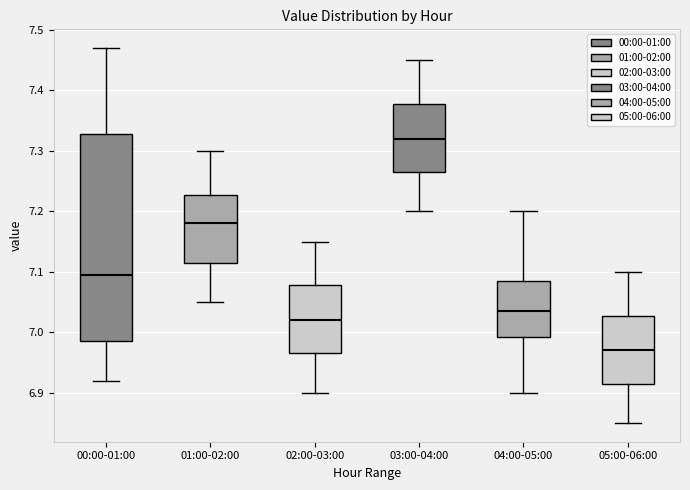

Reading left to right, transcribe this box plot: for each box, give where its median line is, the range the box spans, and where its two whiskers end, as read against the y-axis. The values are not printed on the chart, so give them approximately, as read against the axis.

00:00-01:00: median 7.10, box 6.99 to 7.33, whiskers 6.92 to 7.47
01:00-02:00: median 7.18, box 7.12 to 7.23, whiskers 7.05 to 7.30
02:00-03:00: median 7.02, box 6.97 to 7.08, whiskers 6.90 to 7.15
03:00-04:00: median 7.32, box 7.27 to 7.38, whiskers 7.20 to 7.45
04:00-05:00: median 7.04, box 6.99 to 7.09, whiskers 6.90 to 7.20
05:00-06:00: median 6.97, box 6.92 to 7.03, whiskers 6.85 to 7.10